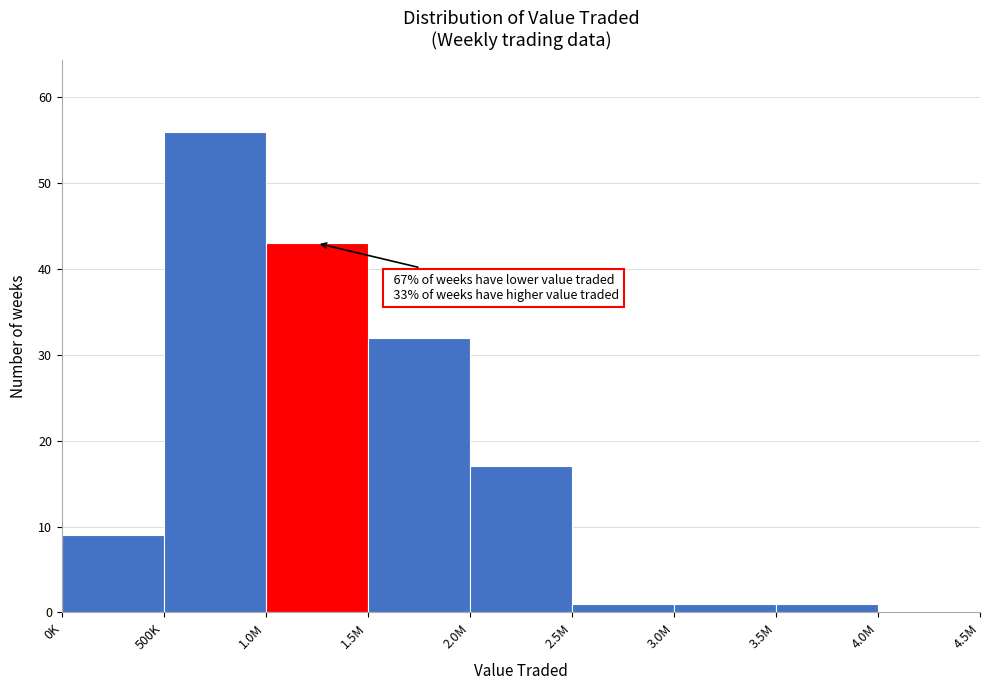

Reading right to left, extract all data points from this chart.

4.0M=0	3.5M=1	3.0M=1	2.5M=1	2.0M=17	1.5M=32	1.0M=43	500K=56	0K=9